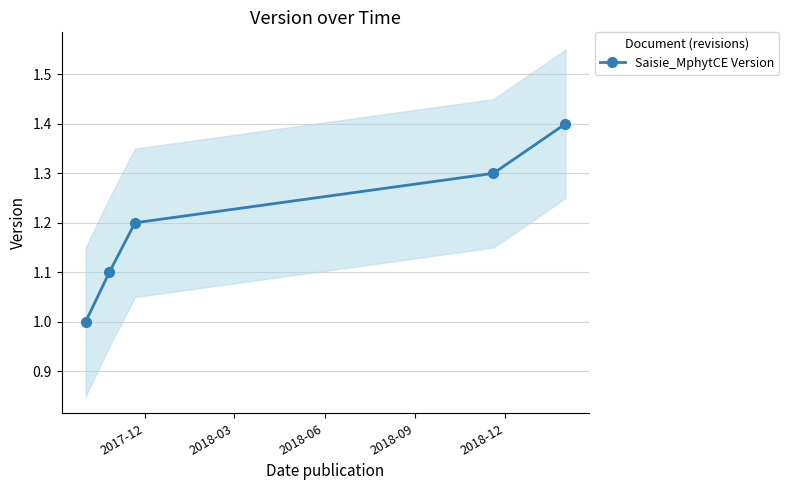

True or false: Saisie_MphytCE Version has more than 2 points higher than both neighbors.

False